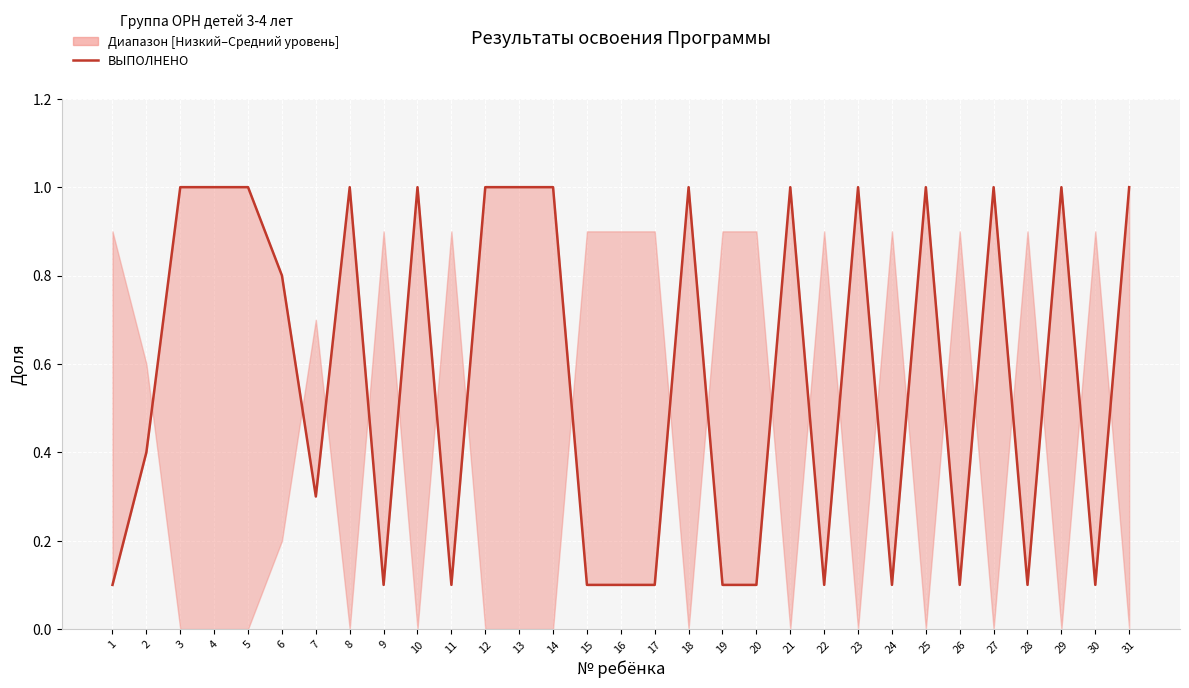

Count the values in the range 0 to 1.

31